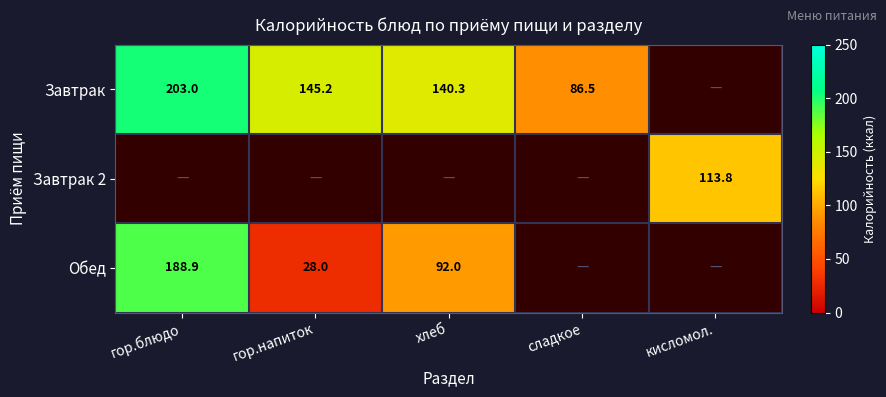

What is the difference between the Обед values at гор.блюдо and хлеб?

96.9